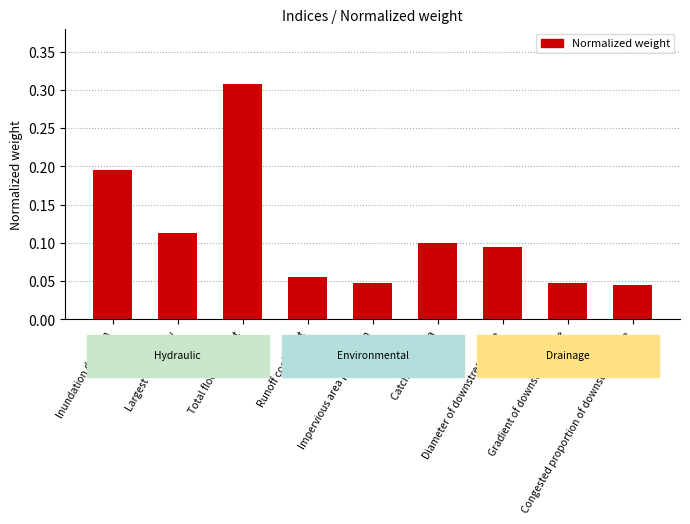

Does the chart contain any negative values?

No